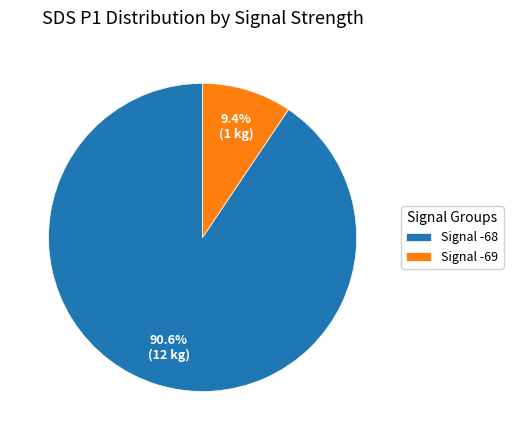

Does Signal -69 account for over 50% of the chart?

No